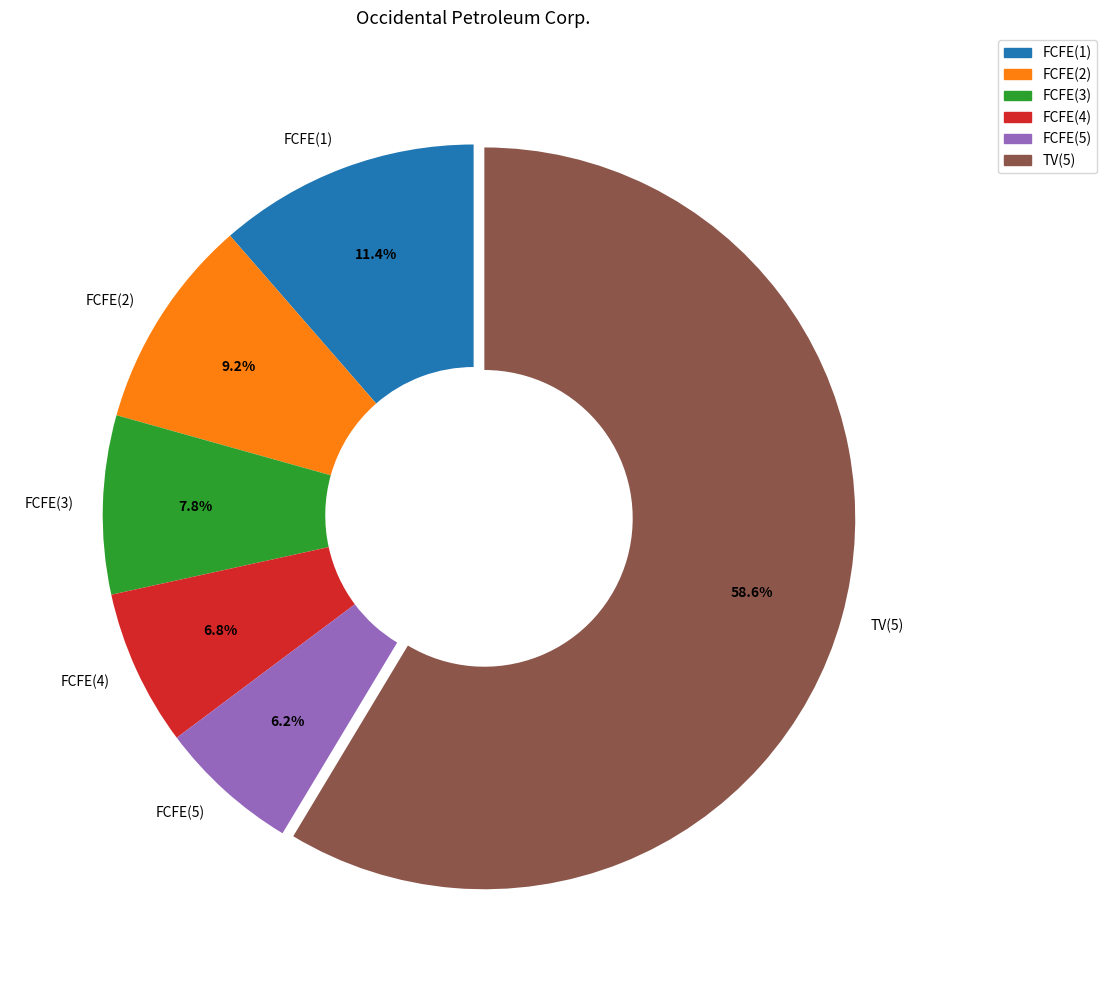

Count the number of slices in the pie.

6